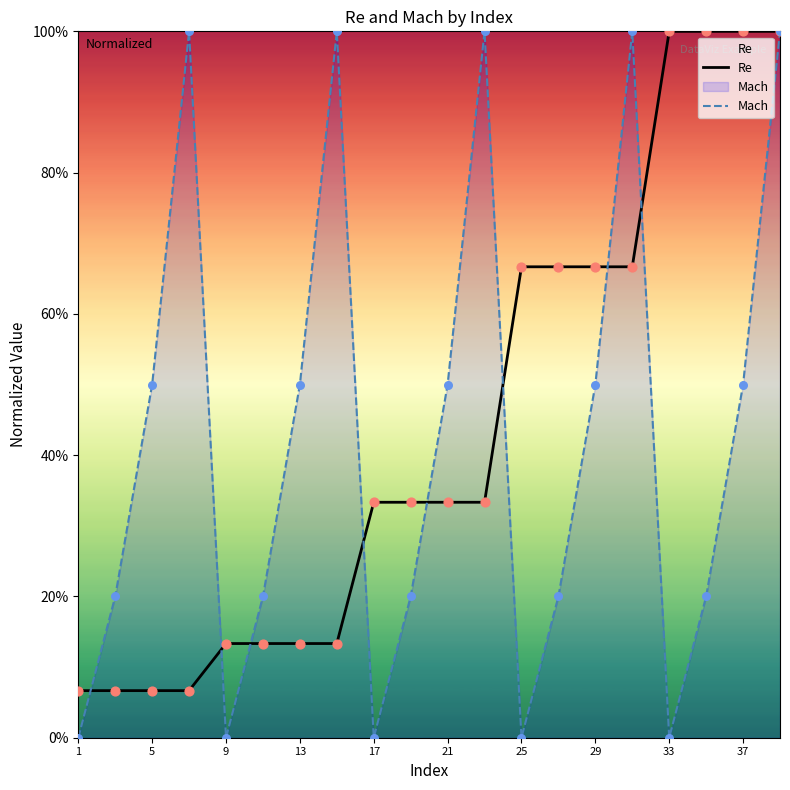

Which series has the largest Y range (max minus min)?

Mach